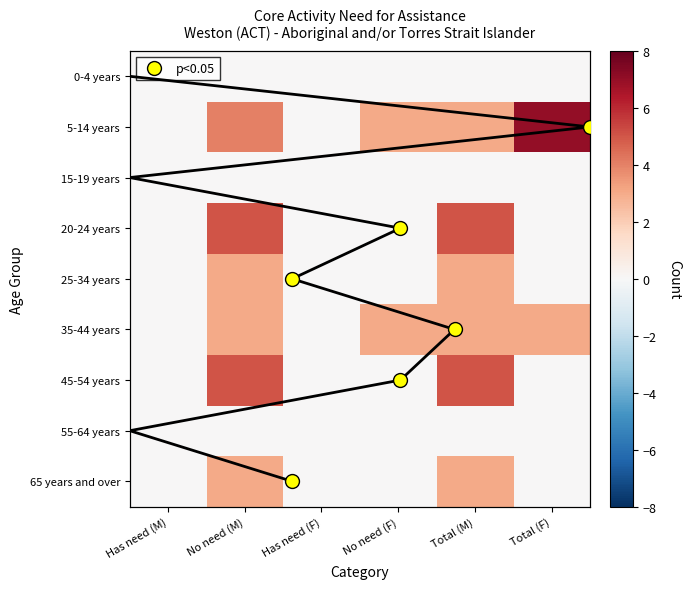

How many values in 5-14 years are above zero?

4